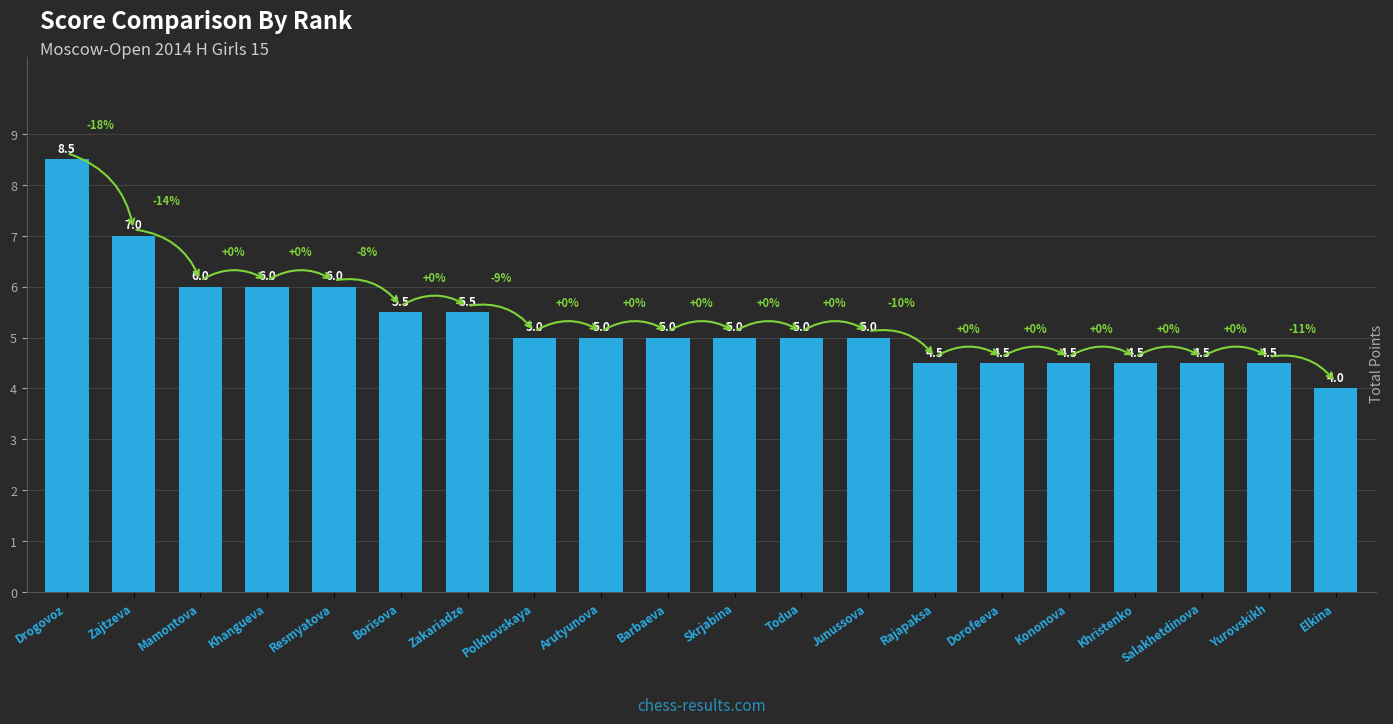

Between Barbaeva and Khristenko, which is larger?

Barbaeva